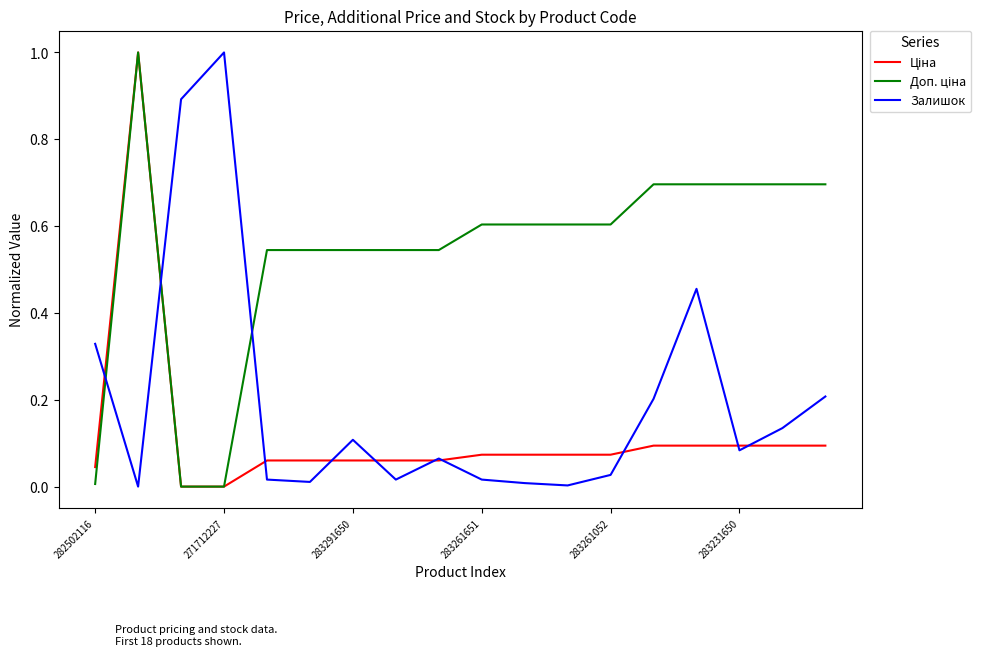

What is the highest value of the Залишок series?

1.0